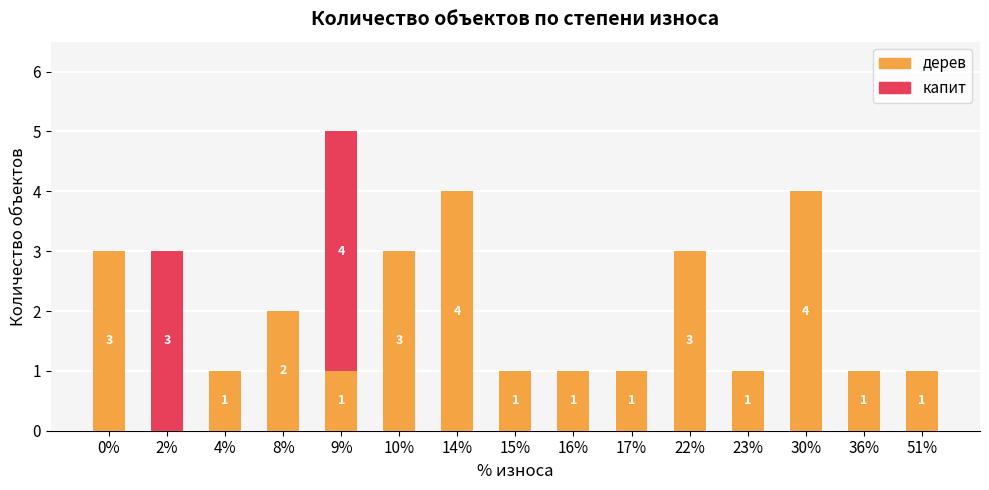

What are all the series names shown in the legend?

дерев, капит